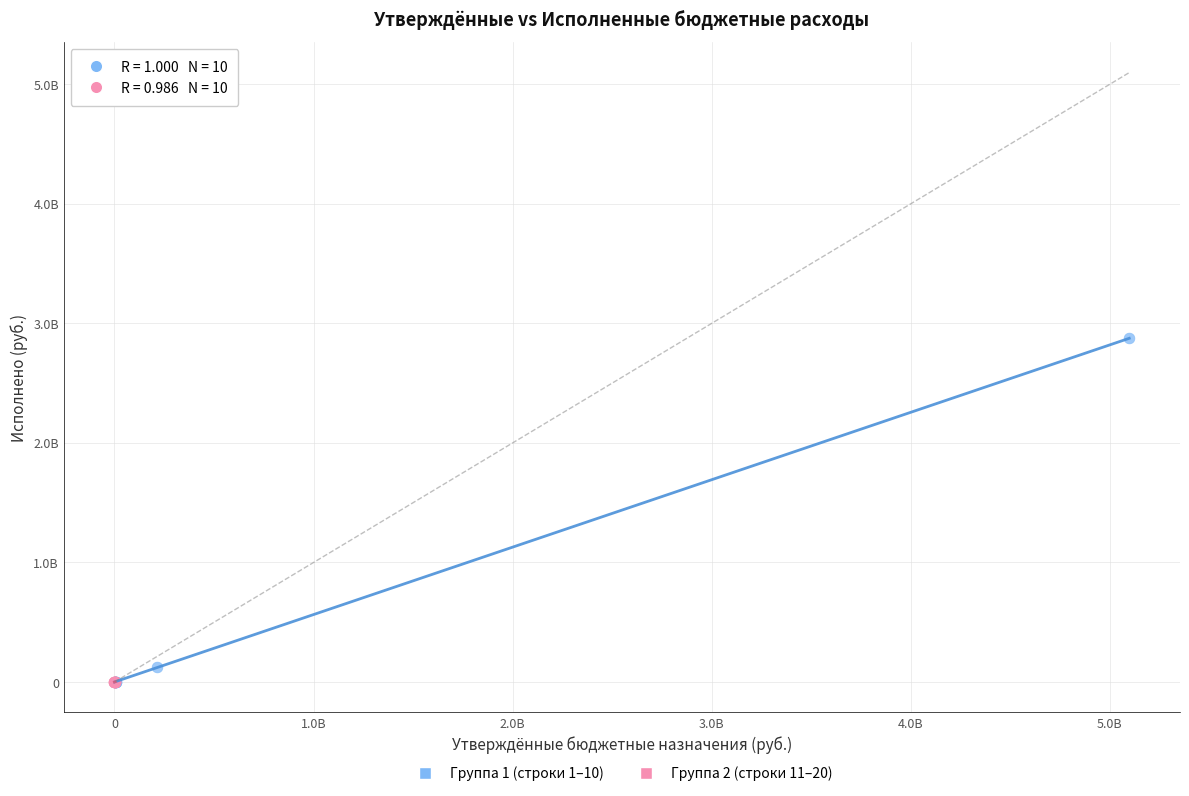

Which series contains the highest Y value?

Группа 1 (строки 1–10)